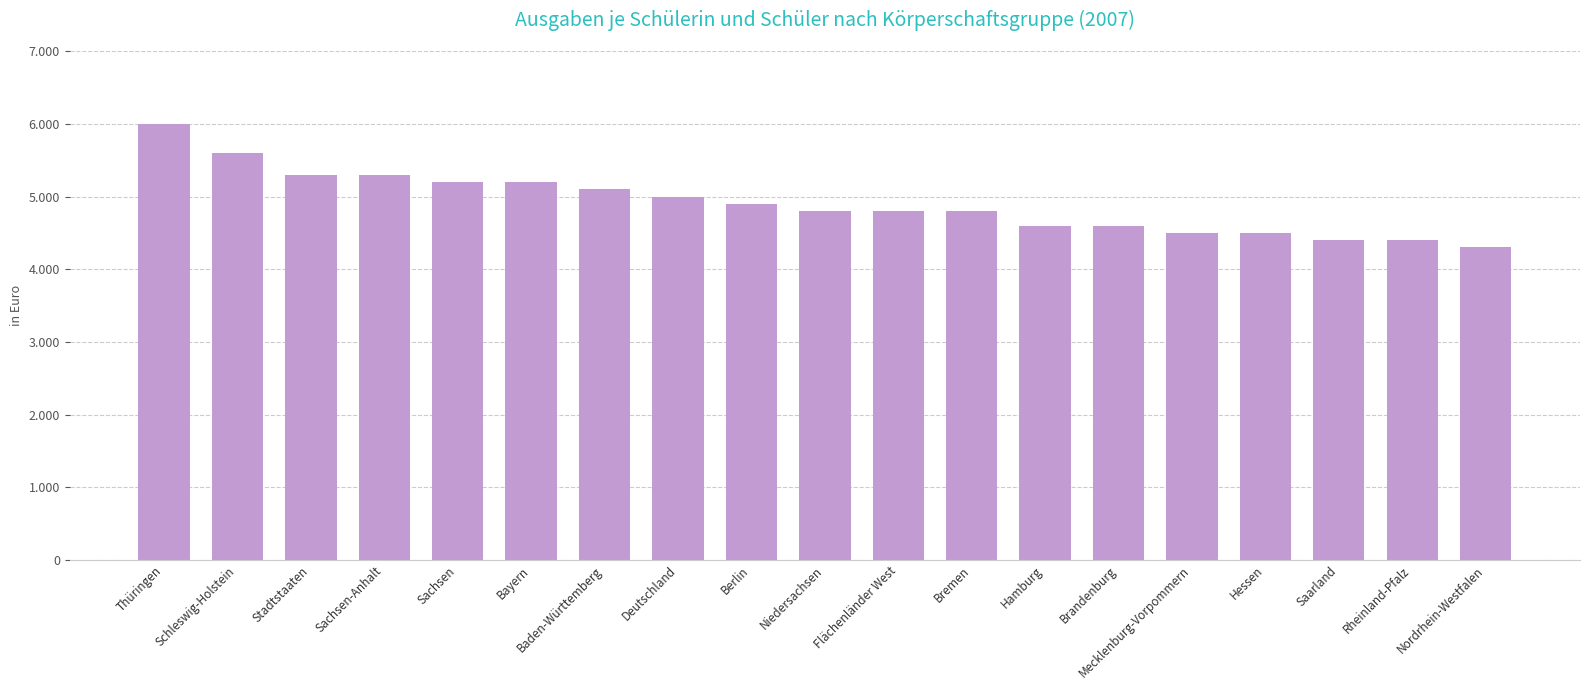

Are the bars horizontal?

No